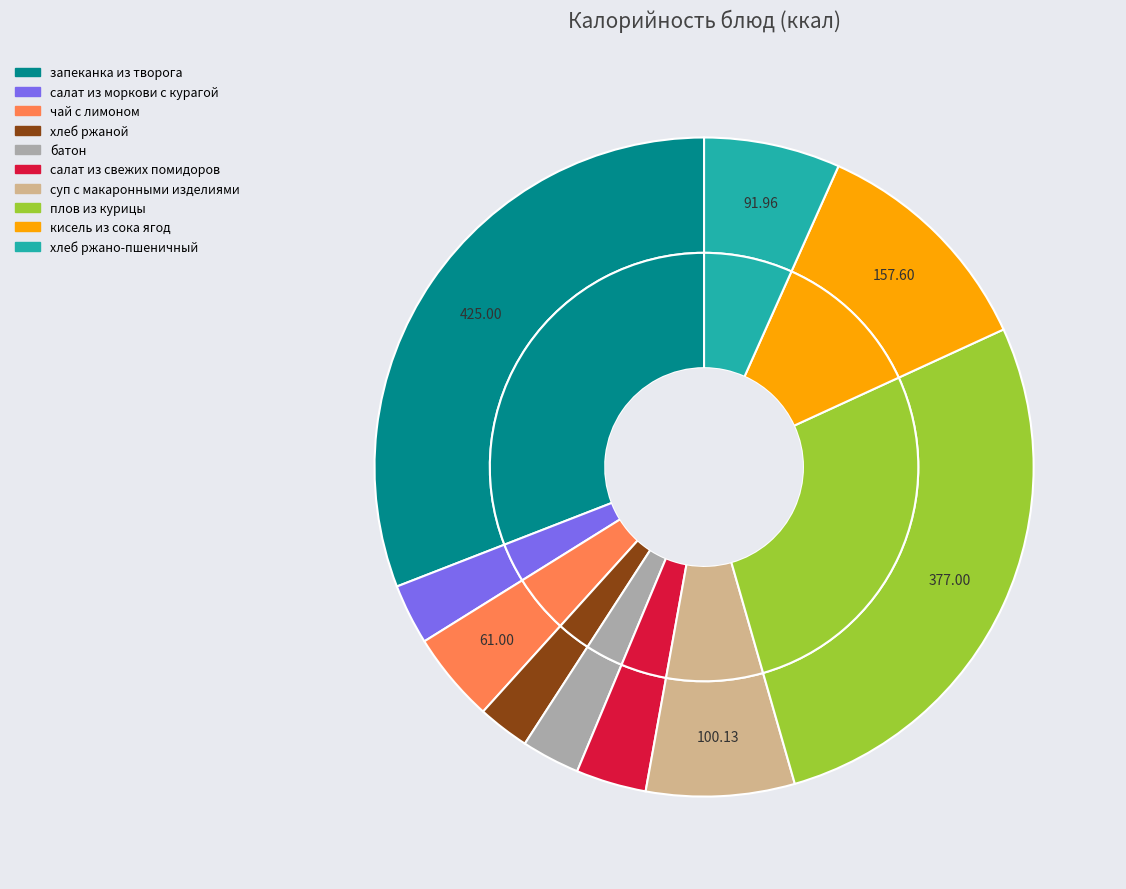

What is the ratio of the value at кисель из сока ягод to the value at запеканка из творога?

0.4